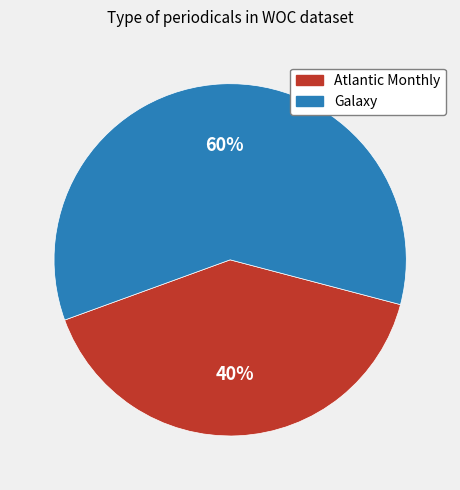

How many slices are in this pie chart?

2